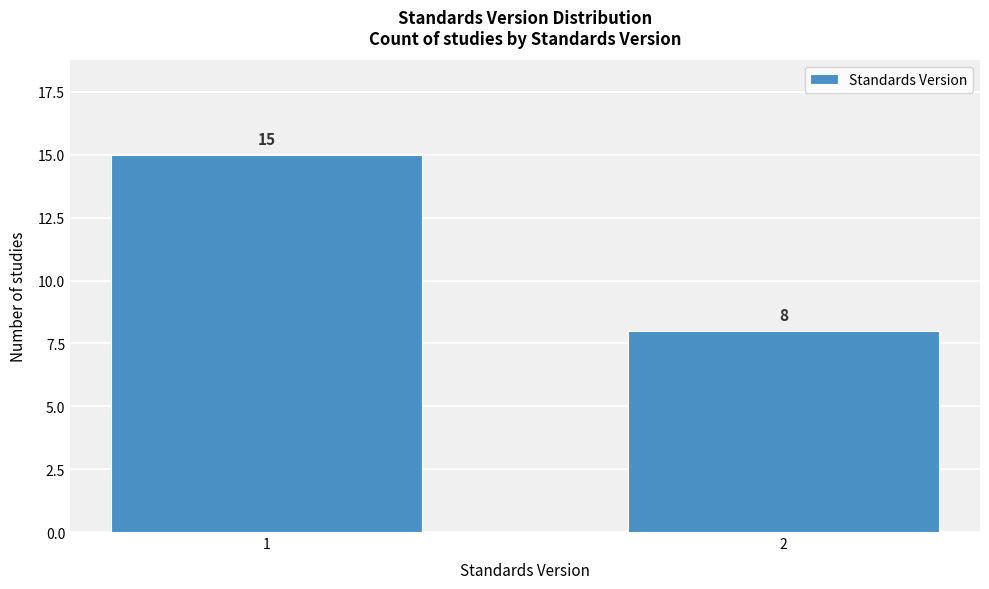

Reading left to right, transcribe all the data shown in this chart.

1=15	2=8